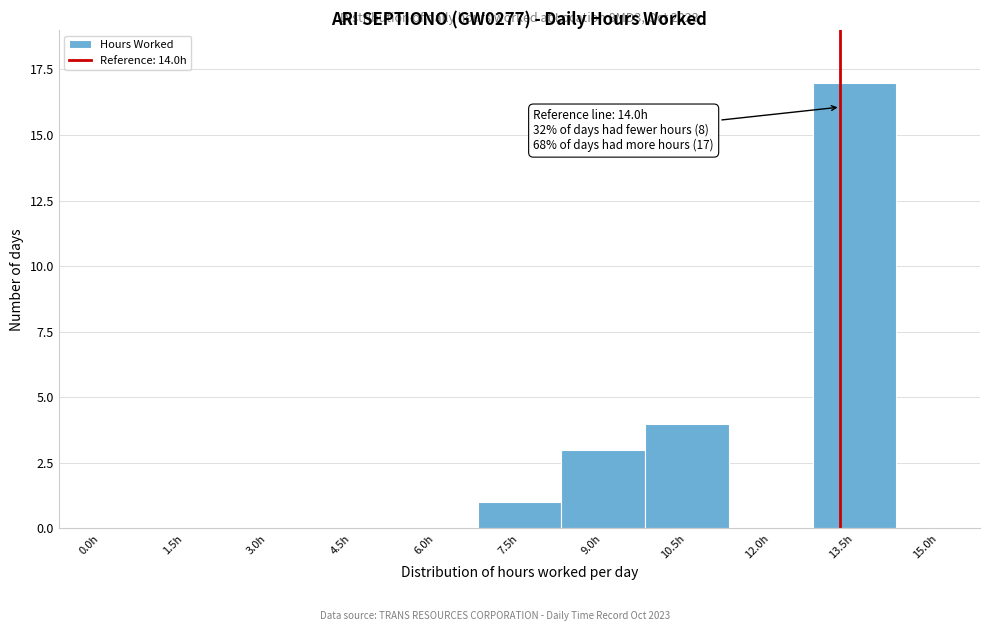

Reading right to left, extract all data points from this chart.

15.0h=0	13.5h=17	12.0h=0	10.5h=4	9.0h=3	7.5h=1	6.0h=0	4.5h=0	3.0h=0	1.5h=0	0.0h=0